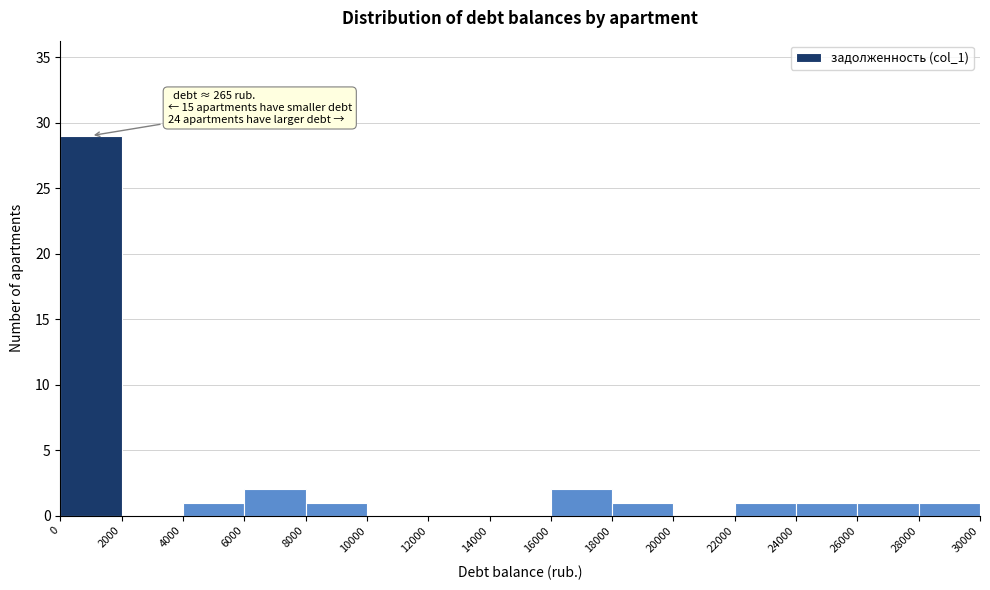

Over which range of the x-axis is the bar tallest?

0 to 2000